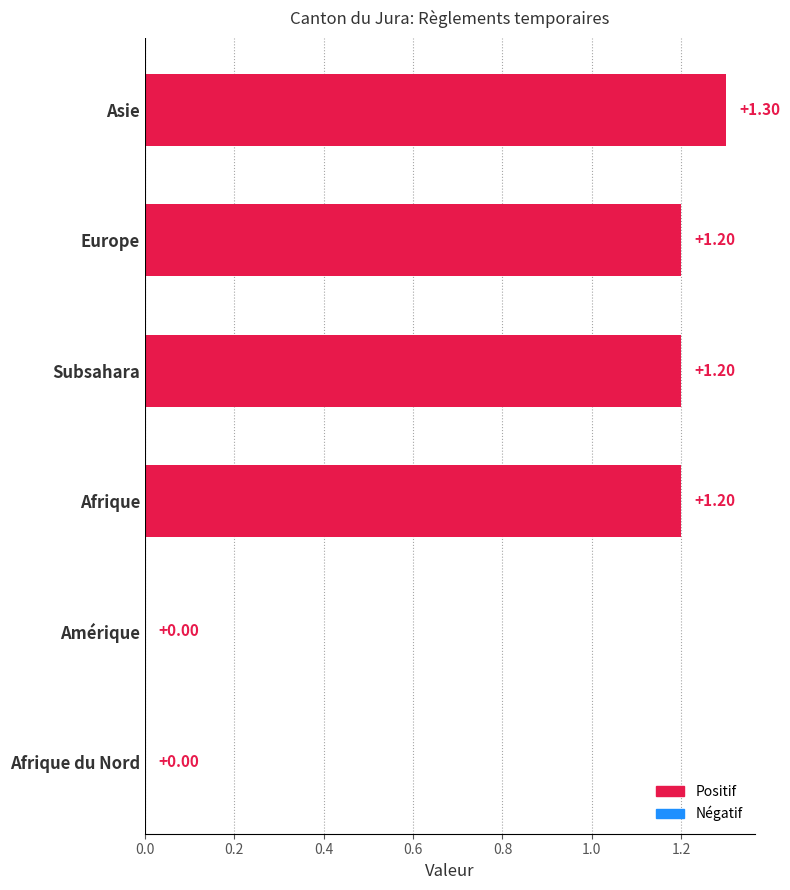

What is the sum of the values at Afrique and Asie?

2.5